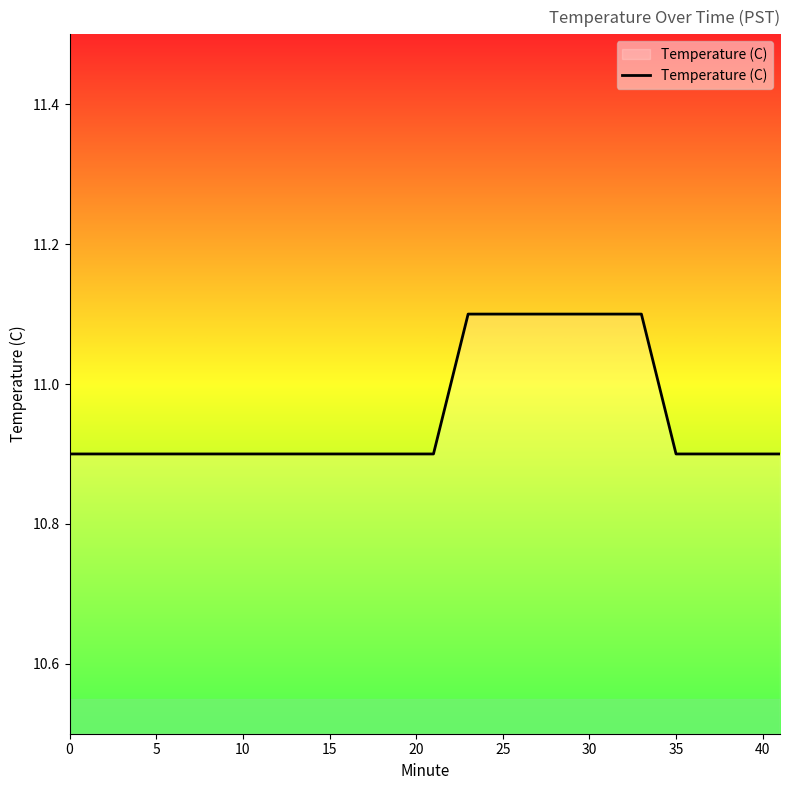

What is the smallest value displayed?

10.9